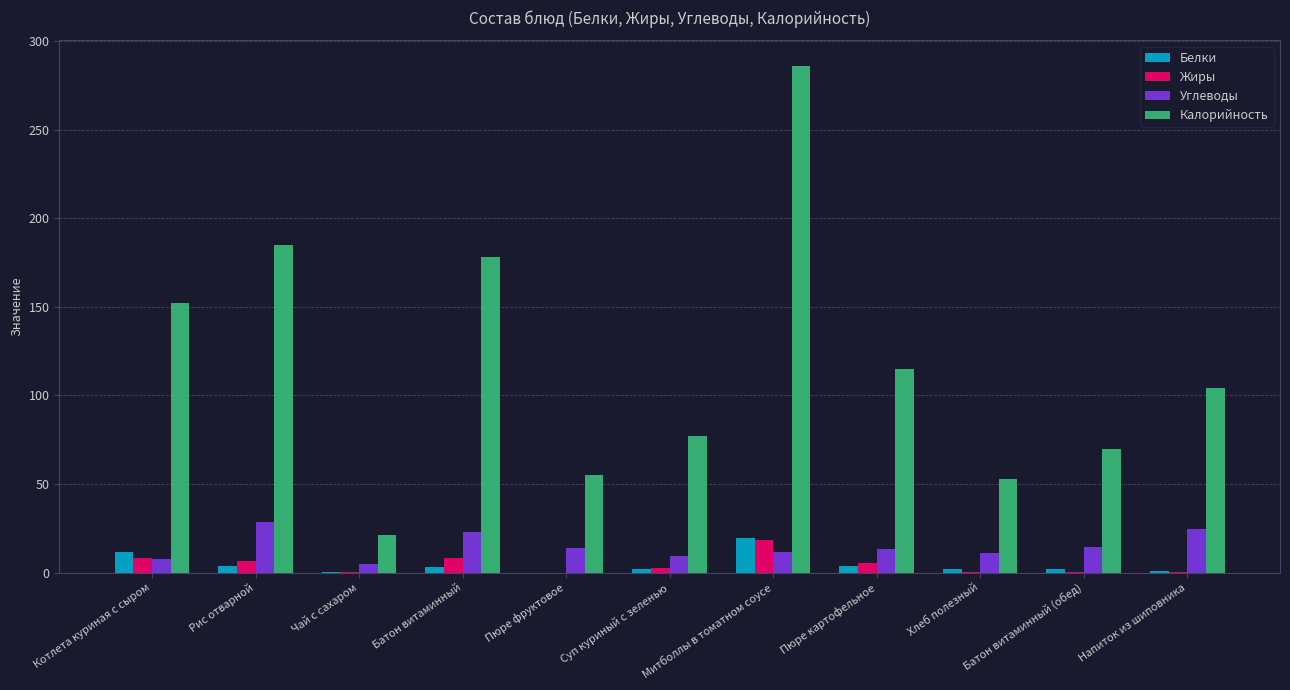

At which label does Калорийность reach its peak?

Митболлы в томатном соусе